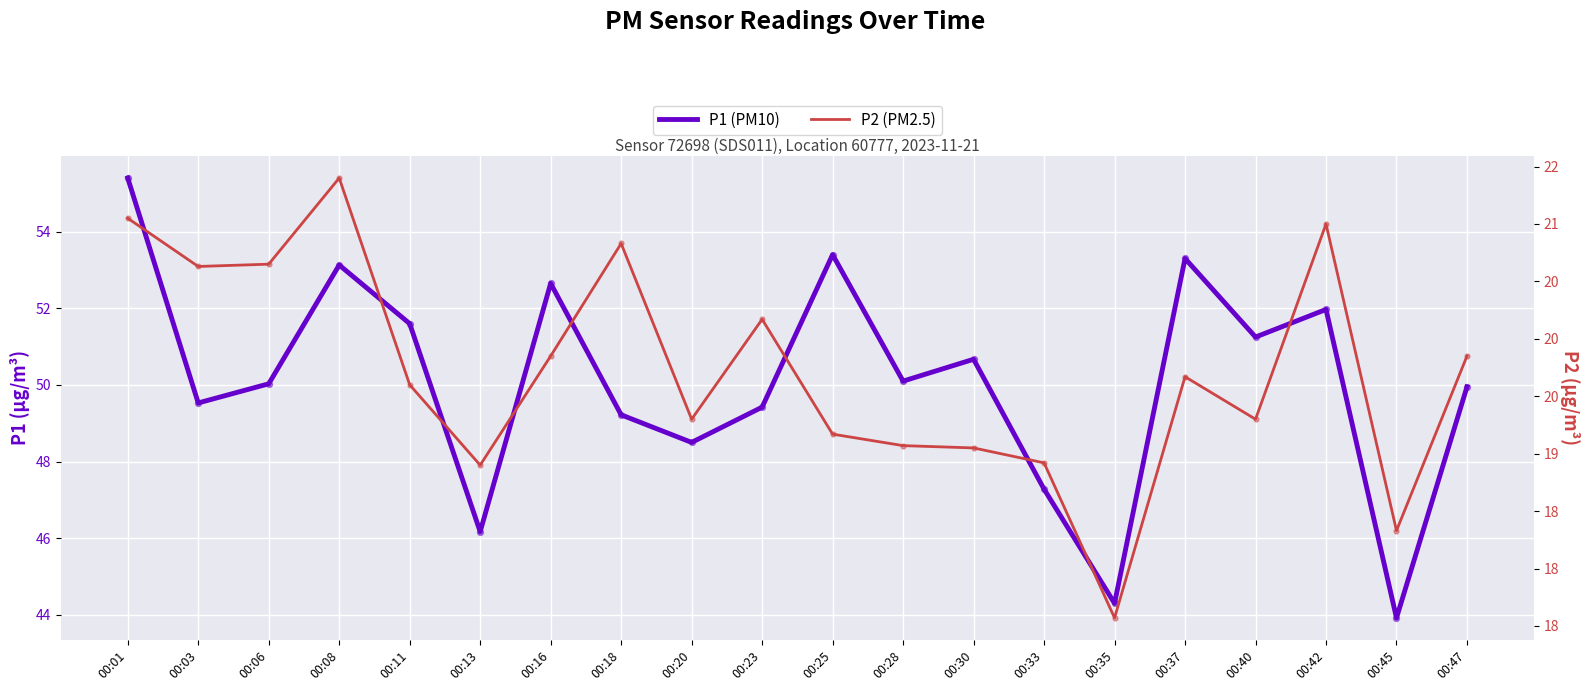

Which series has the largest Y range (max minus min)?

P1 (PM10)